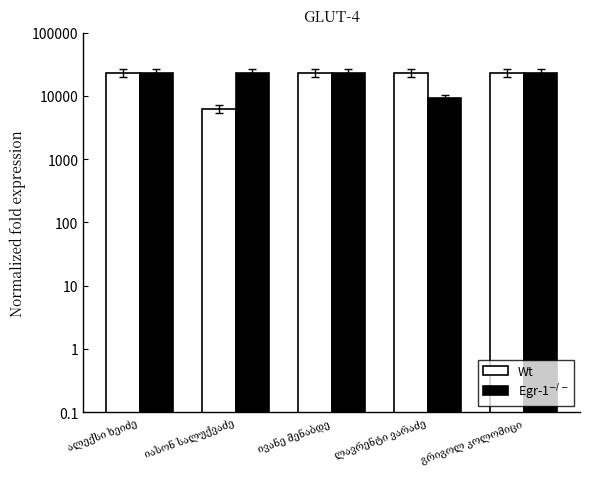

Reading left to right, list all the values displayed in this chart.

Wt: 23057	6270	23056	23054	23117
Egr-1$^{-/-}$: 23116	23115	23114	9107	23055